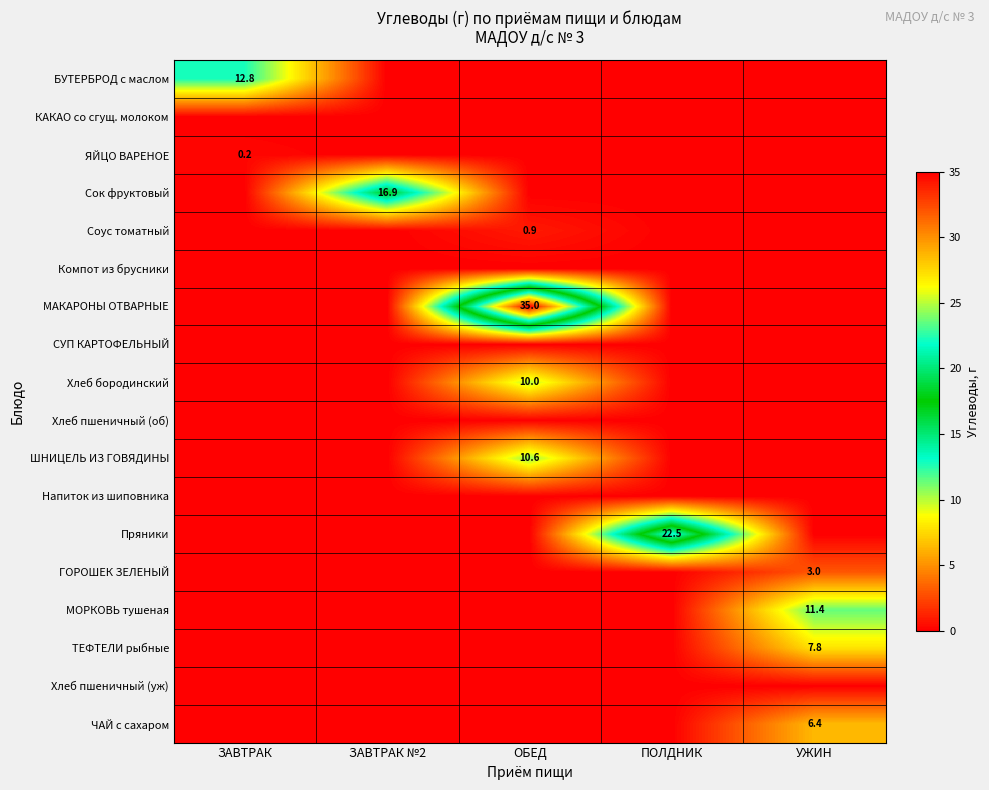

At which category is the sum across all series the highest?

ОБЕД